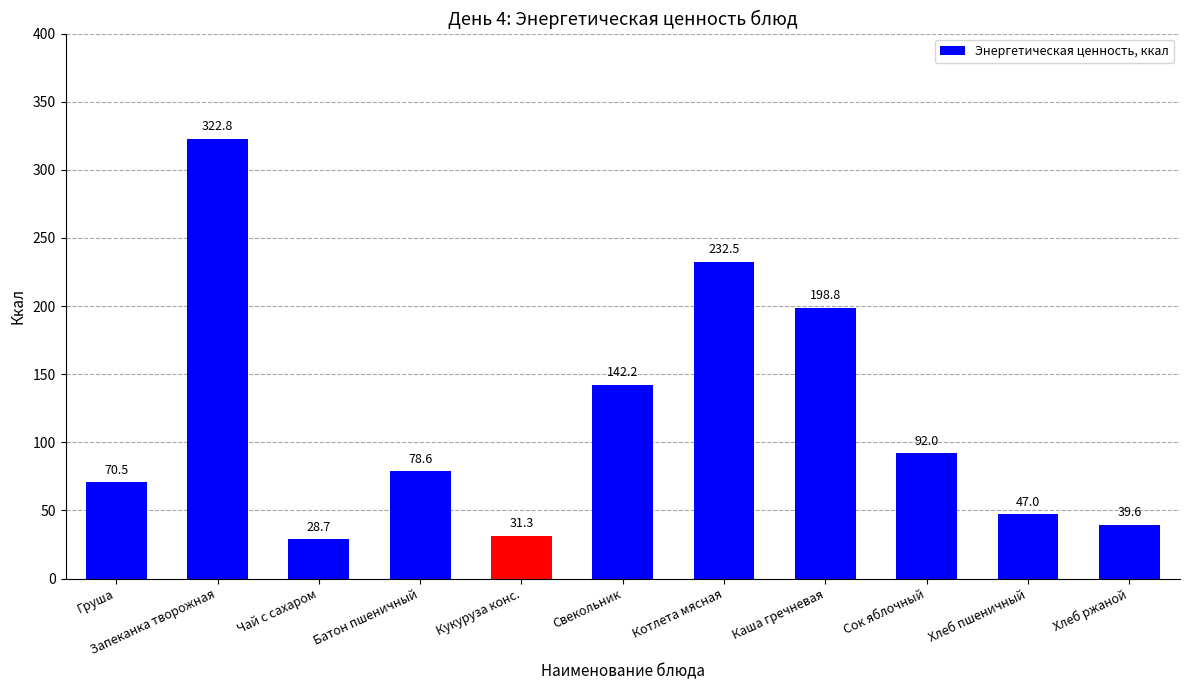

At which label is the value closest to 175?

Каша гречневая